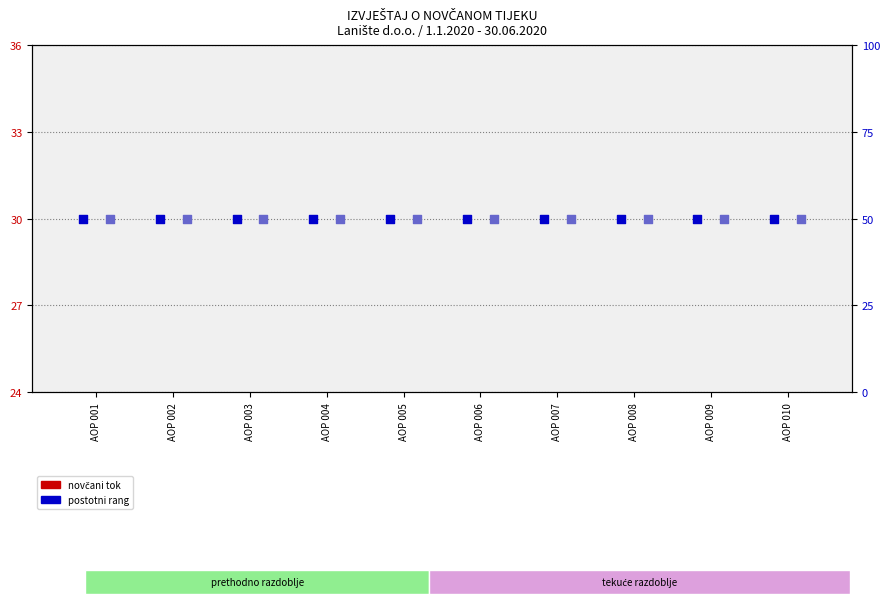

Which series contains the highest Y value?

postotni rang - prethodno